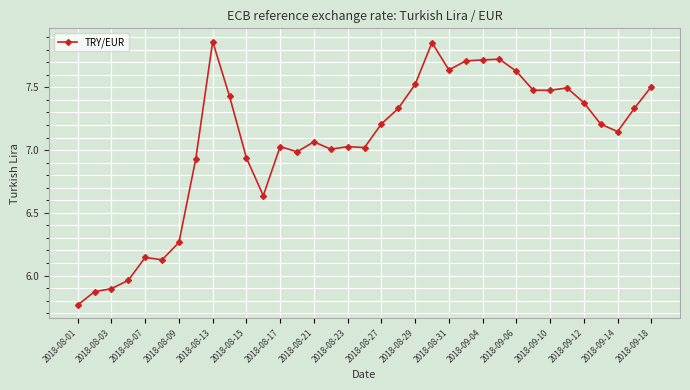

What is the difference between the maximum and minimum values?

2.1